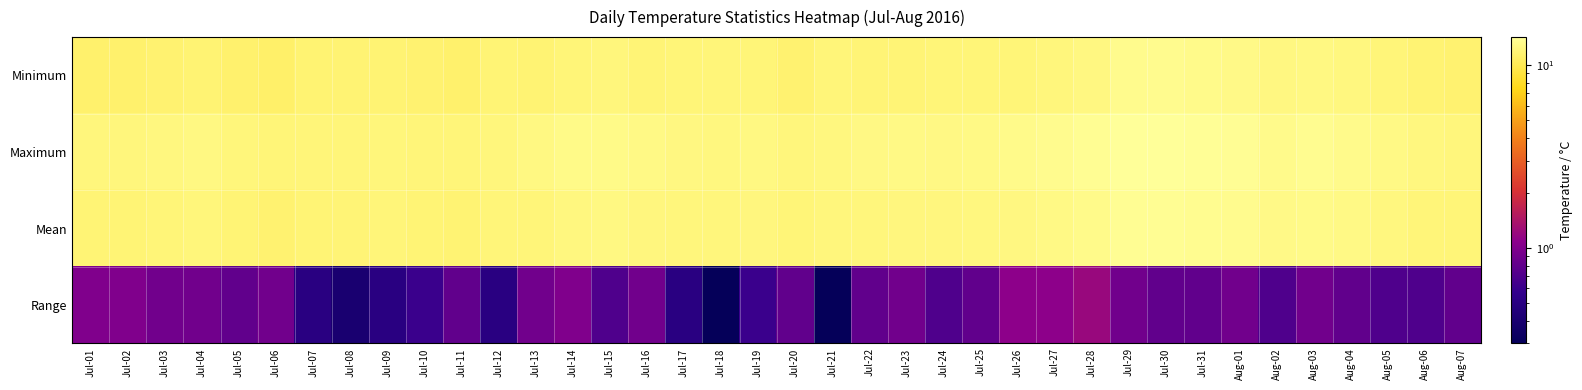

At which category is the sum across all series the highest?

Jul-30